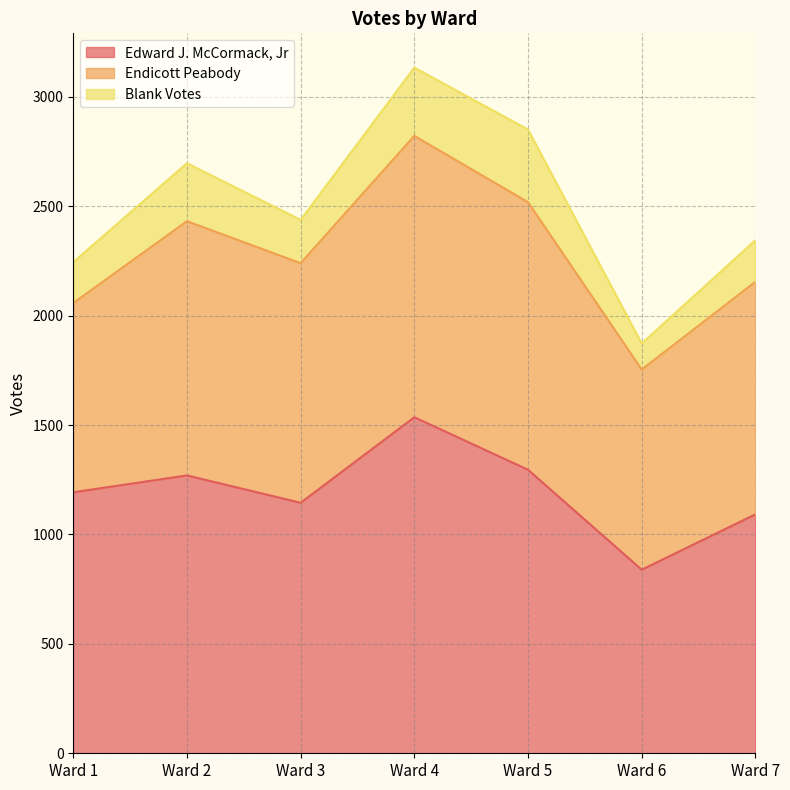

How many values in the Blank Votes series are below 198?

3